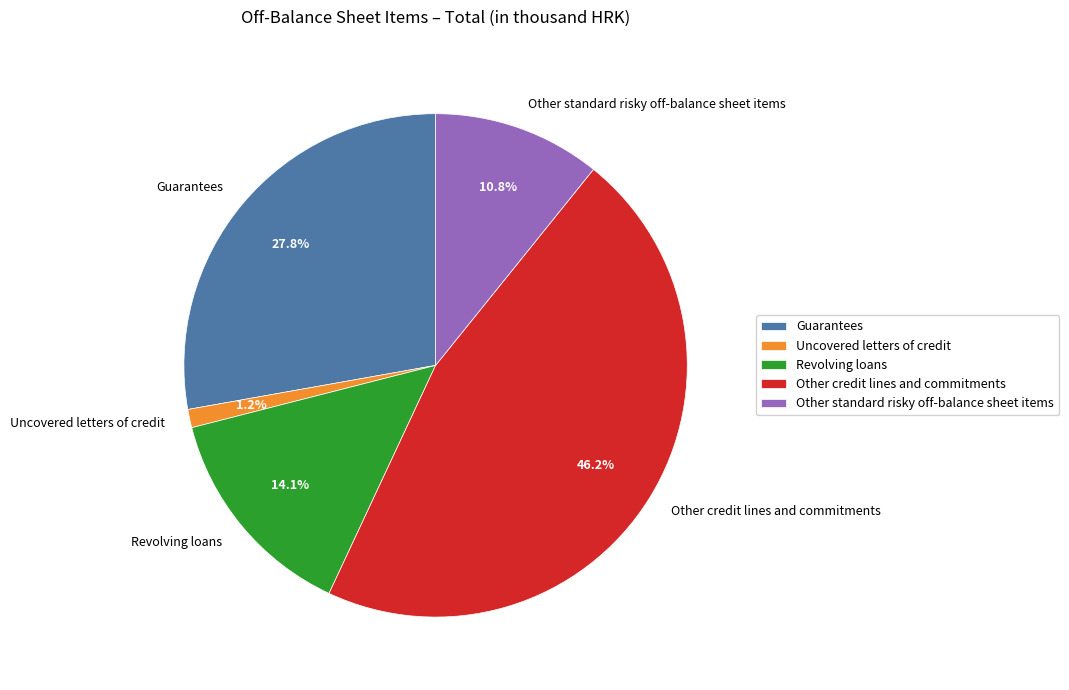

What percentage is the Other standard risky off-balance sheet items slice, to the nearest percent?

11%